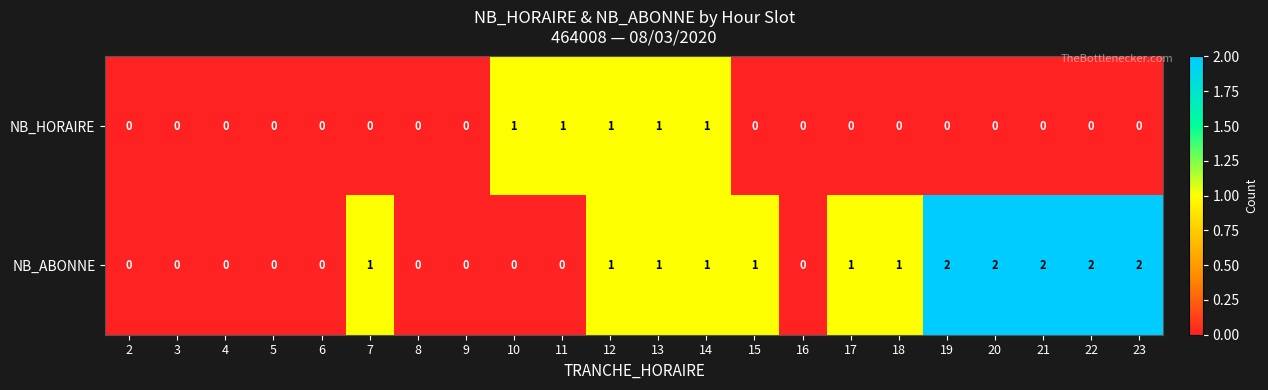

How many categories are shown in the chart?

22